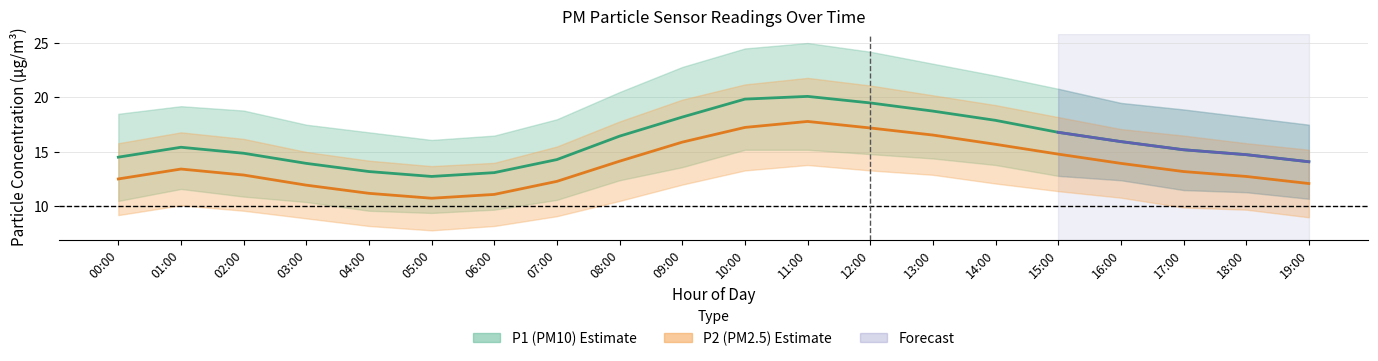

What is the sum of the P1_upper values at 06:00 and 19:00?

34.0